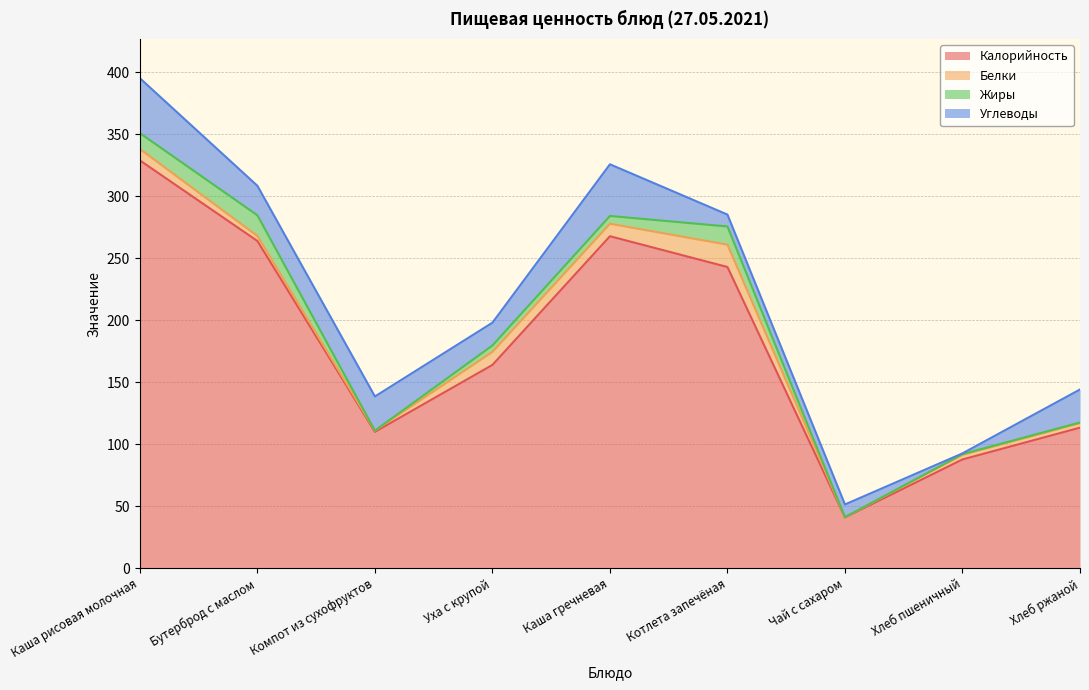

Does the chart have visible grid lines?

Yes